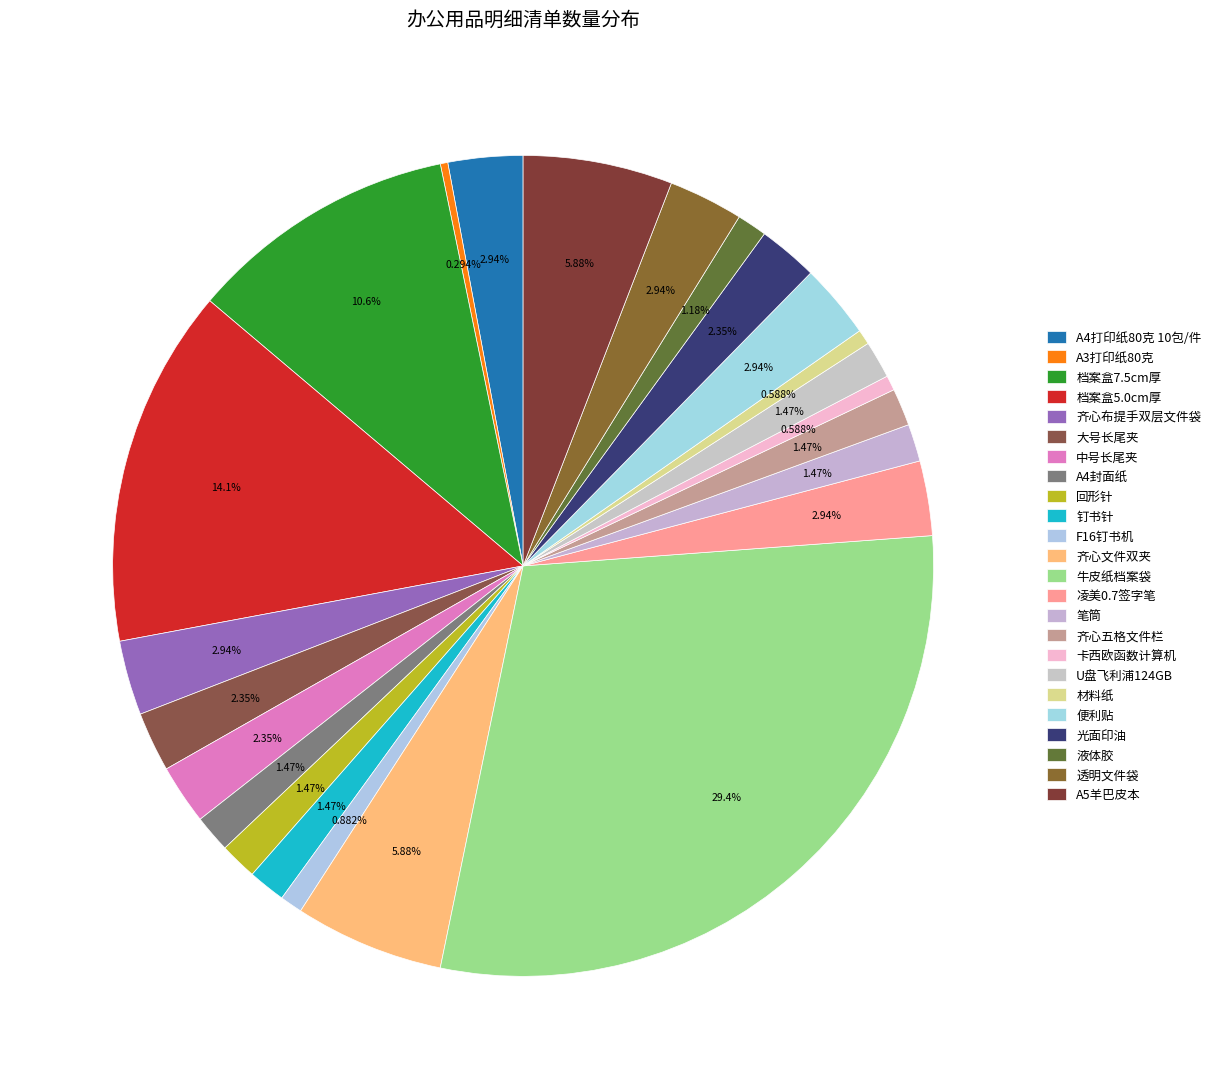

Count the number of slices in the pie.

24